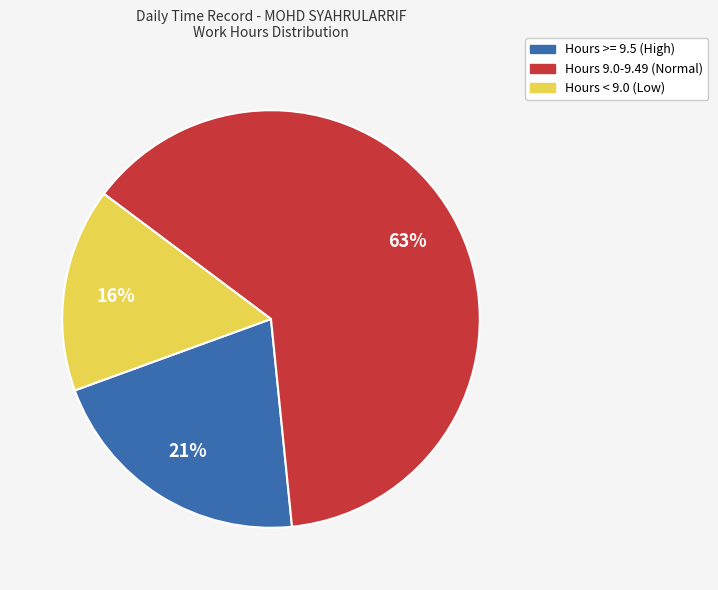

To the nearest percent, what is the average slice percentage?

33%